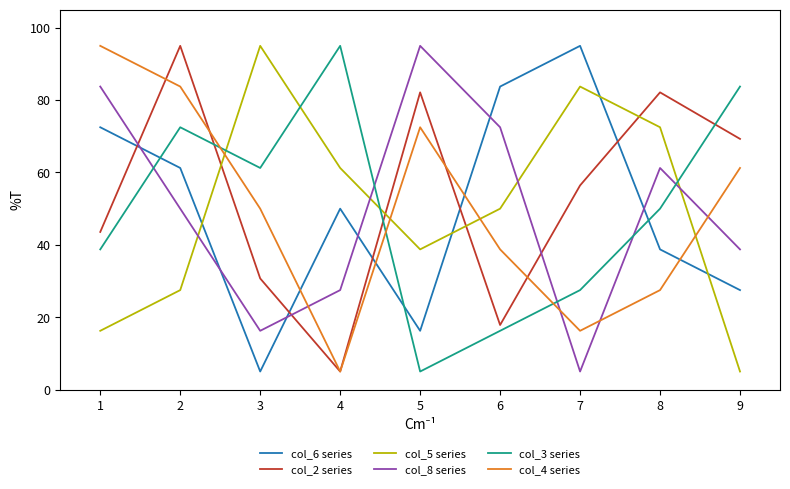

True or false: col_4 series and col_2 series intersect in this chart.

True